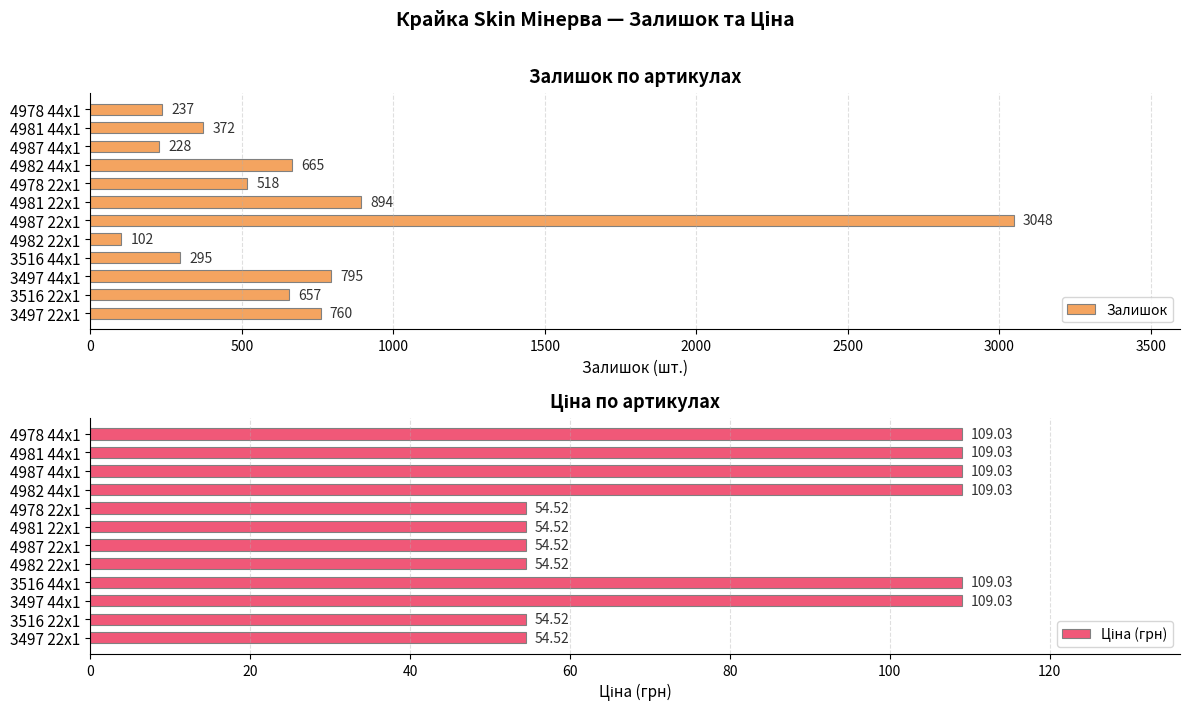

How many values in the Ціна (грн) series exceed 109?

6